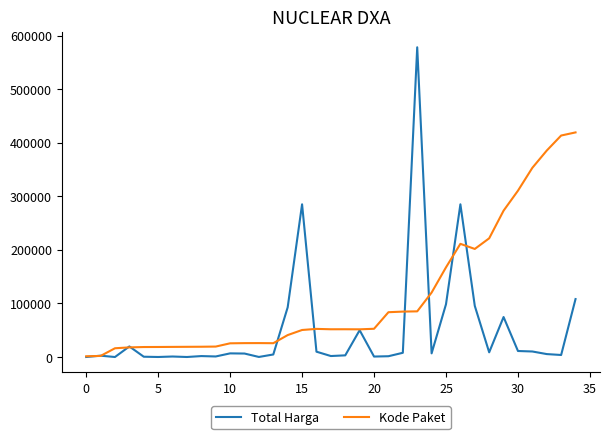

How many distinct data groups are displayed?

2